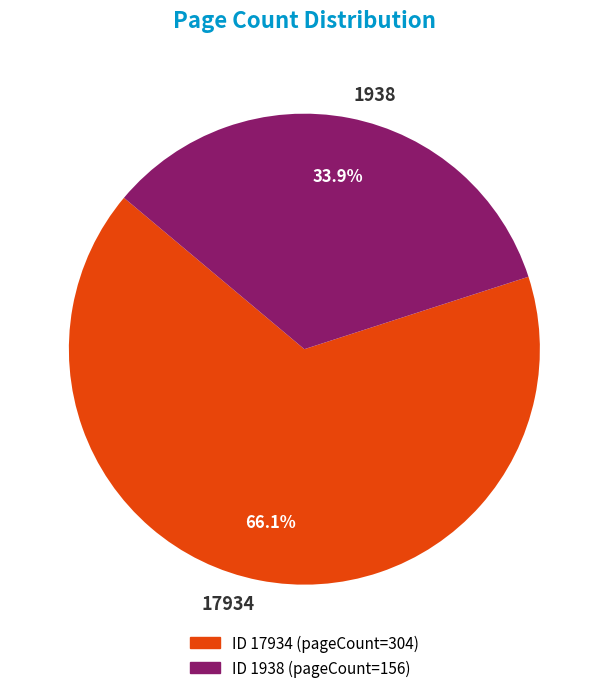

To the nearest percent, what is the difference between the largest and smallest slice percentages?

32%